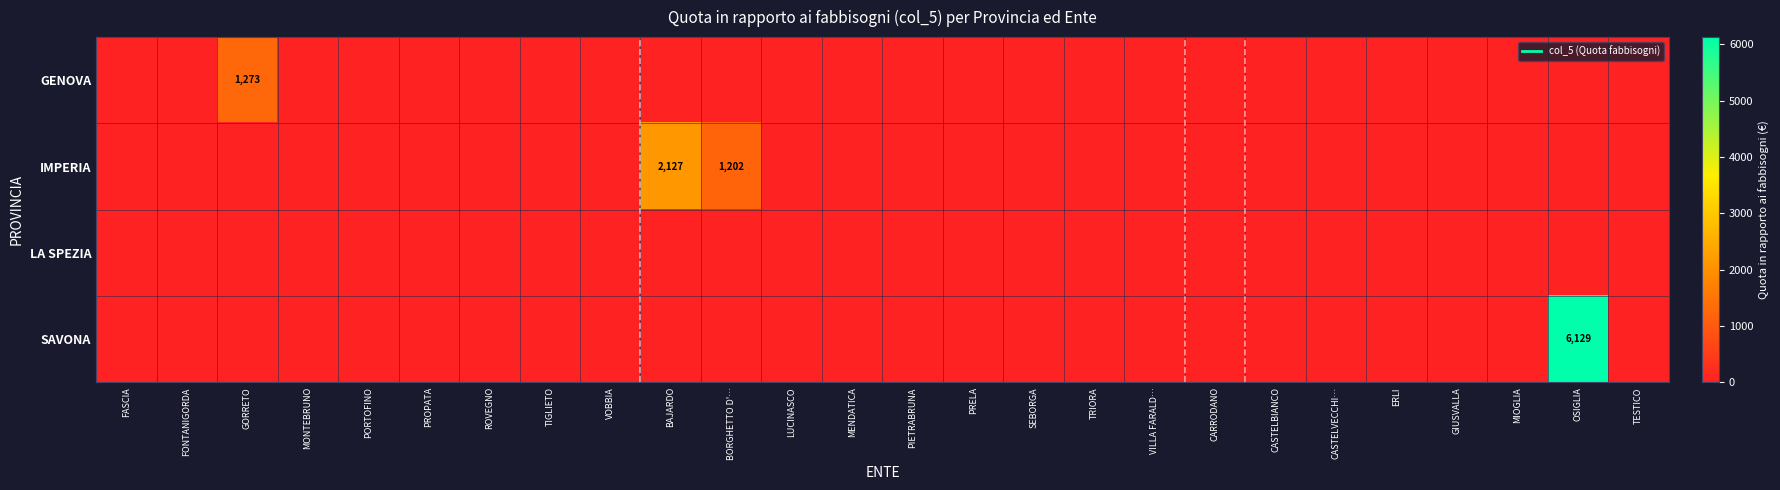

The value of SAVONA at GORRETO is 4251.8. True or false?

False